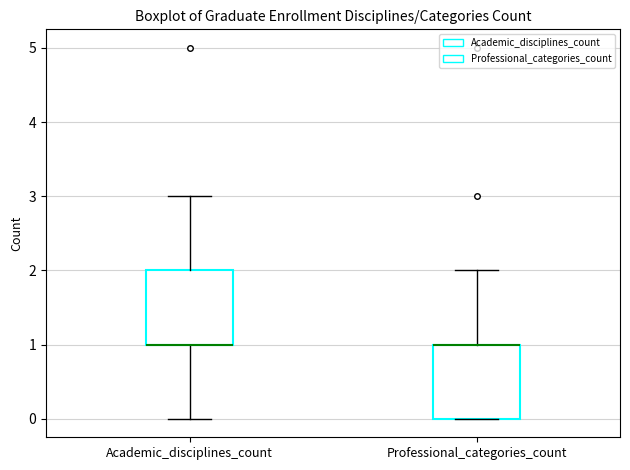

Where is the upper edge of the box for Academic_disciplines_count on the y-axis? The values are not printed on the chart, so give them approximately, as read against the axis.

2